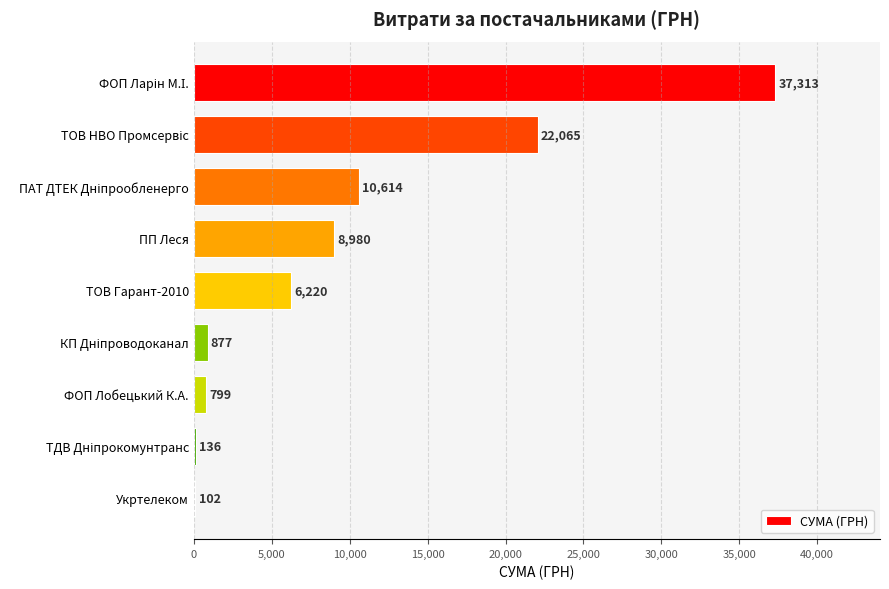

What is the sum of all values?

87106.0